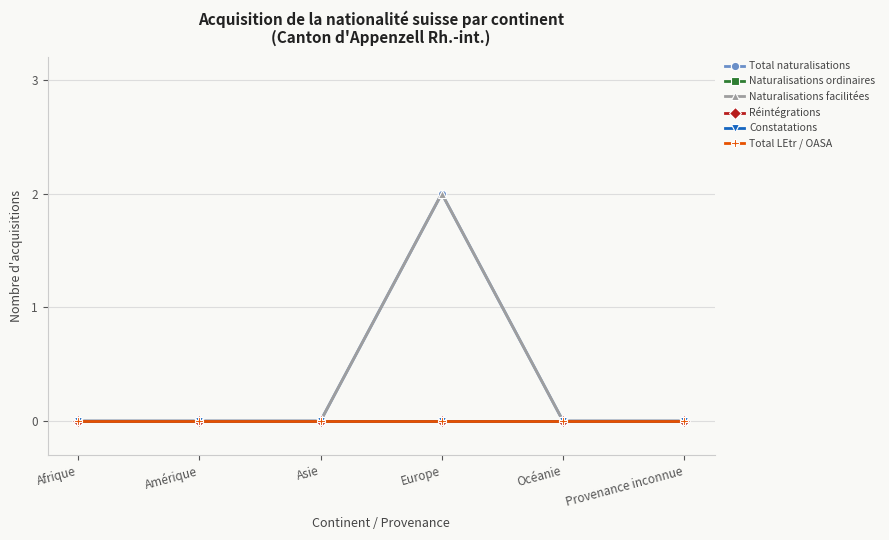

Which series has the largest total across all categories?

Total naturalisations